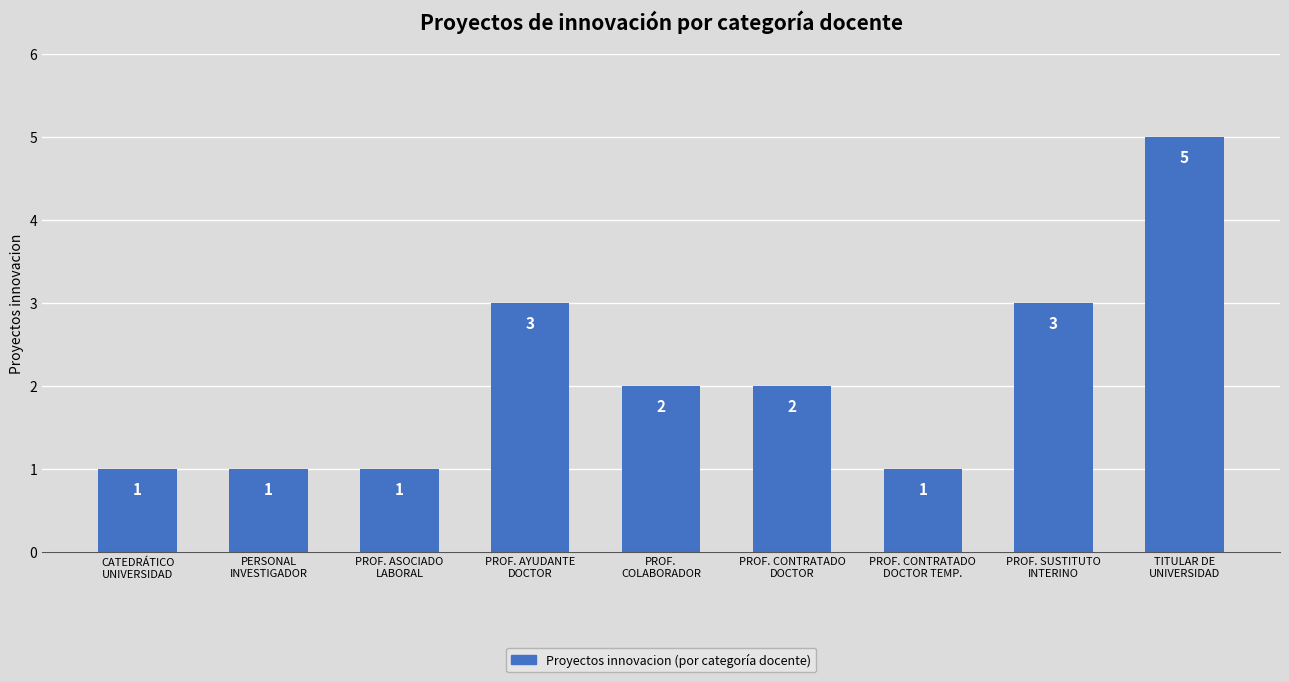

What is the value of the 4th bar from the left?

3